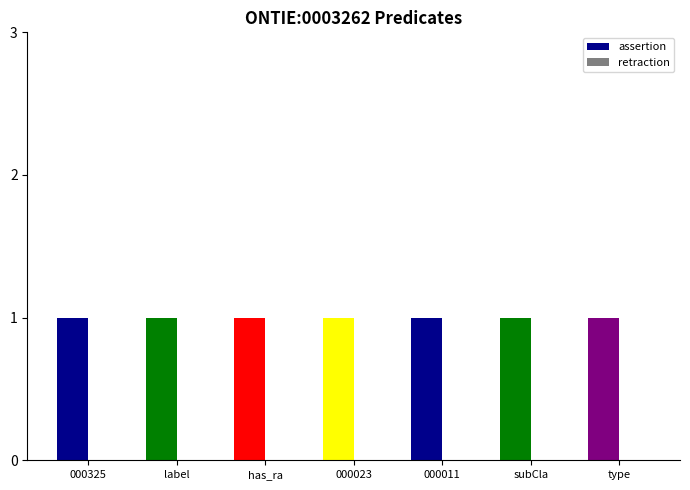

Which category has the lowest value across all series?

000325